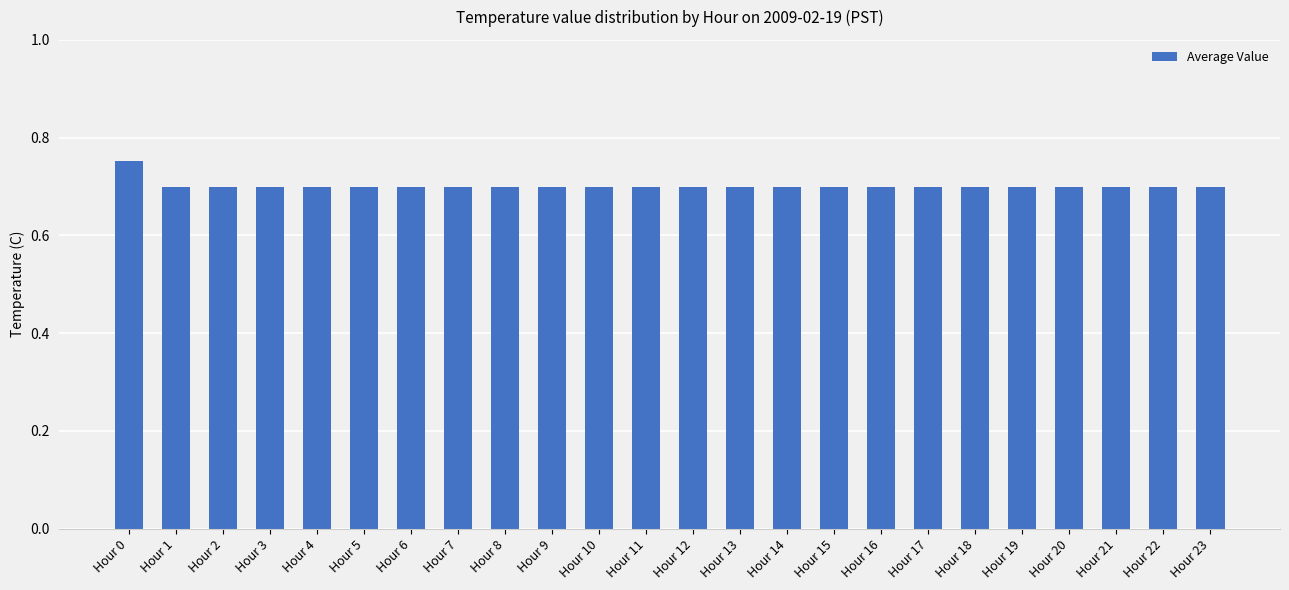

Is it true that the value at Hour 18 is 0.7?

True